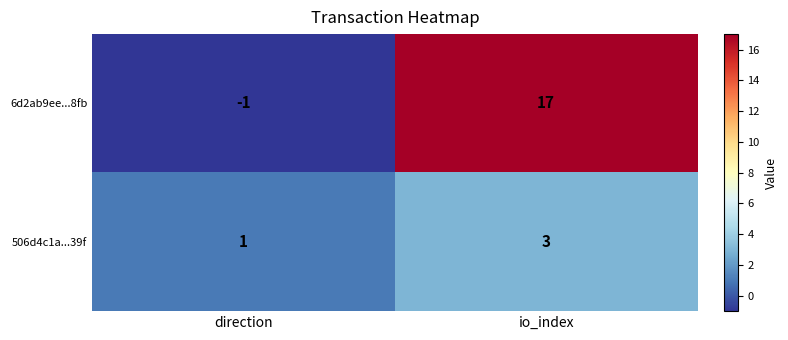

The 6d2ab9ee...8fb series shows -1 at direction. True or false?

True